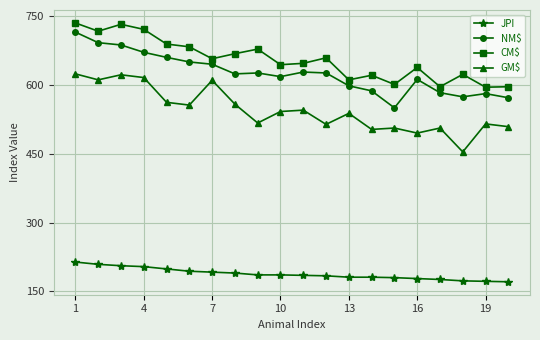

What is the minimum value for GM$?

454